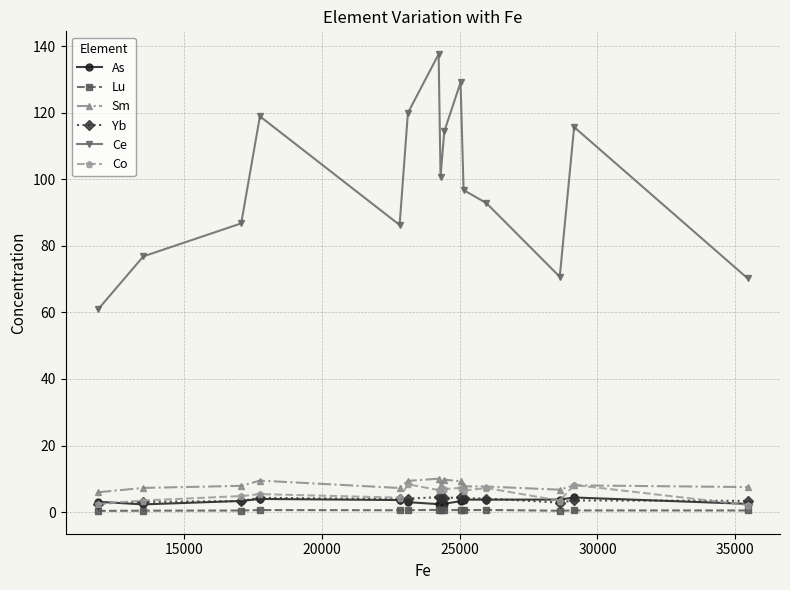

What is the greatest value displayed?

137.6